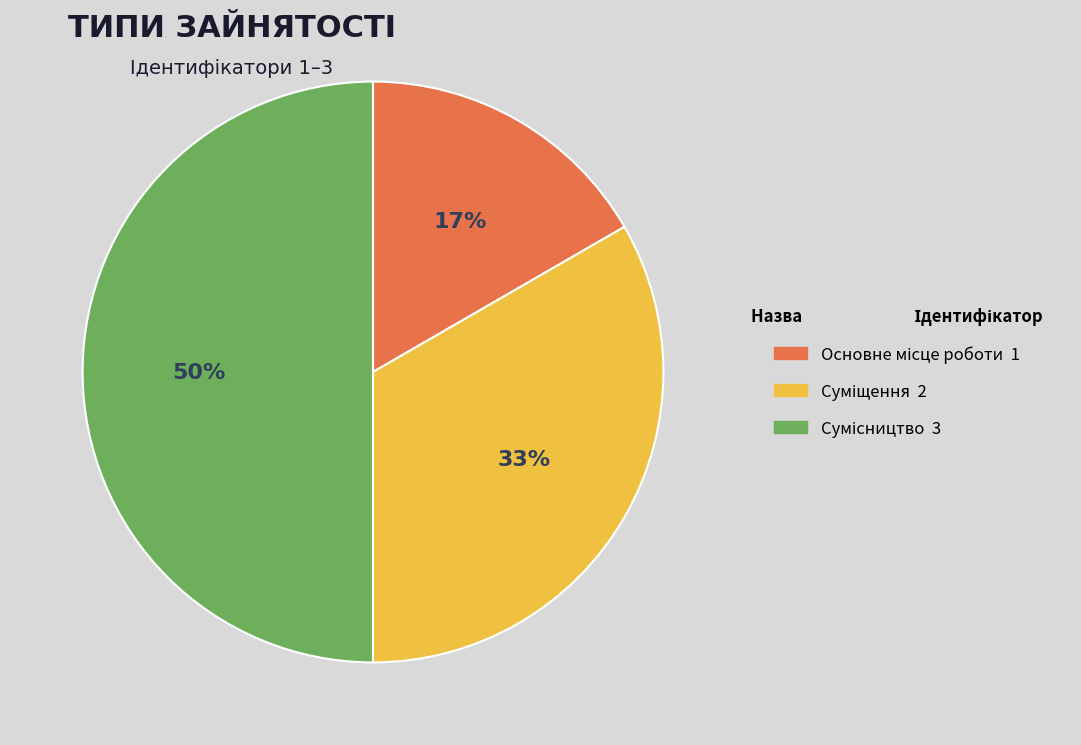

To the nearest percent, what is the average slice percentage?

33%